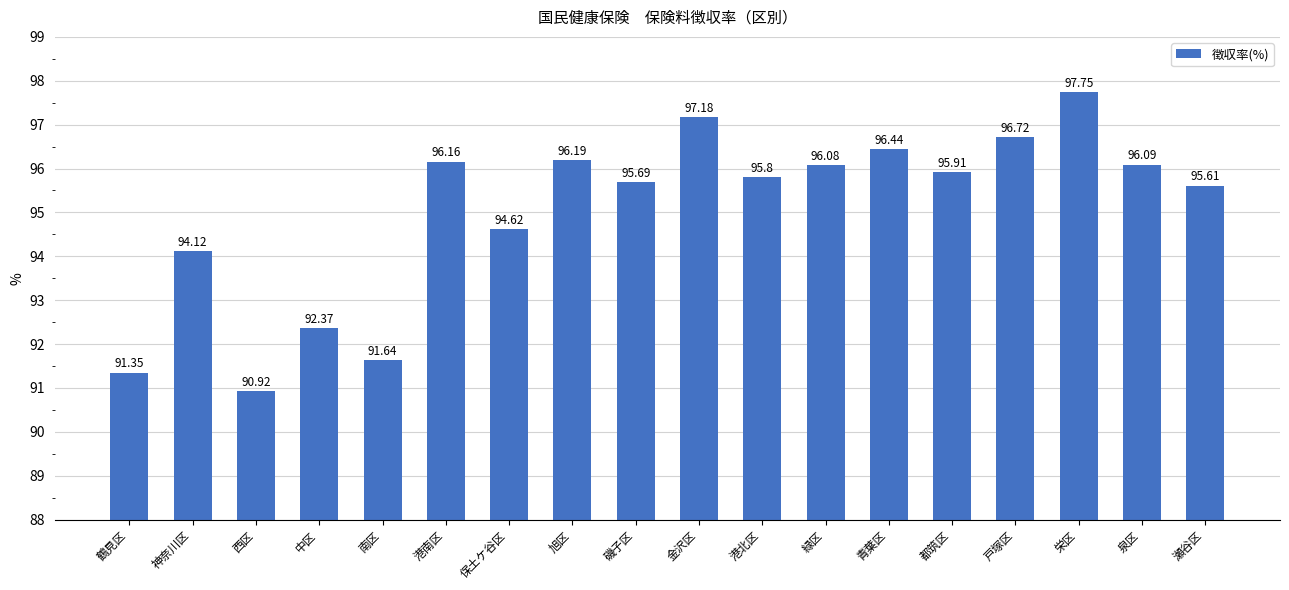

How many distinct data groups are displayed?

1